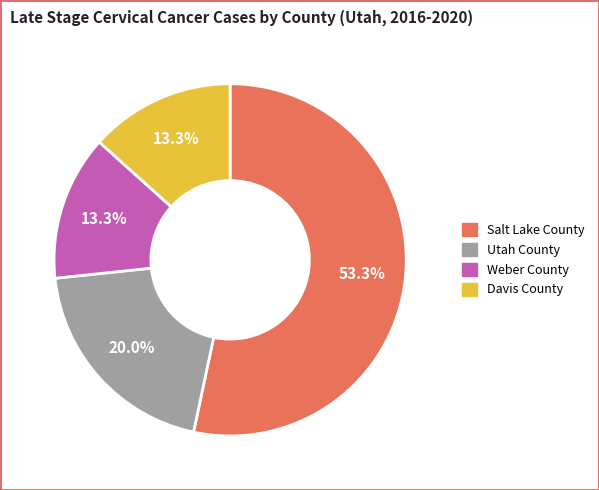

Which slice represents more than half of the pie?

Salt Lake County